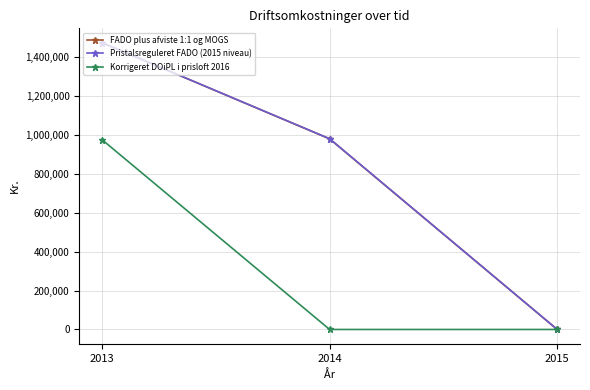

At which label does Pristalsreguleret FADO (2015 niveau) reach its minimum?

2015